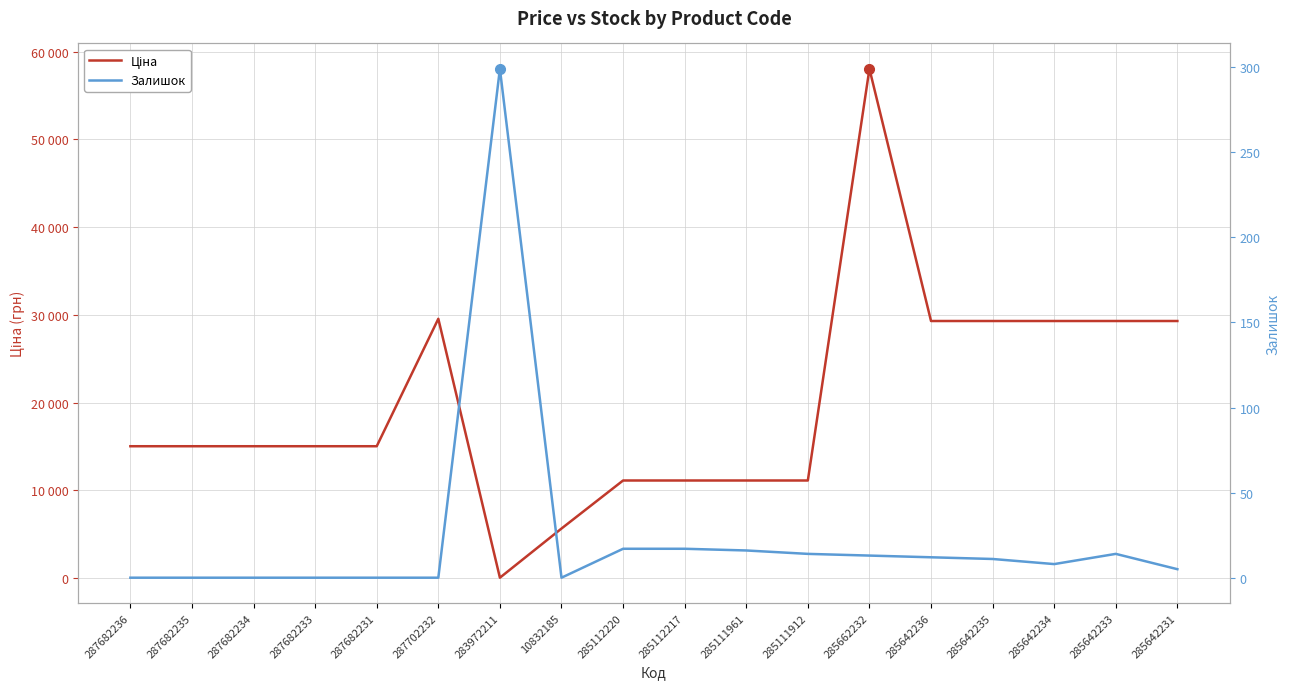

How many distinct data groups are displayed?

2